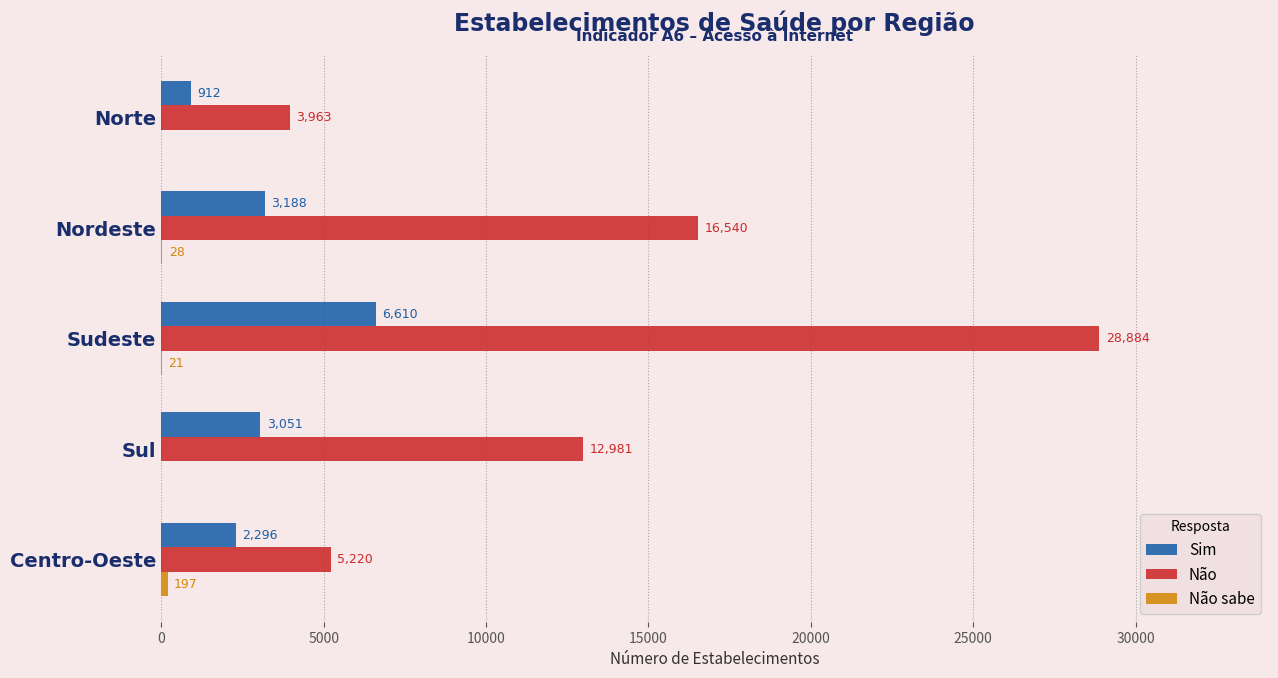

Which category has the highest value in the Sim series?

Sudeste